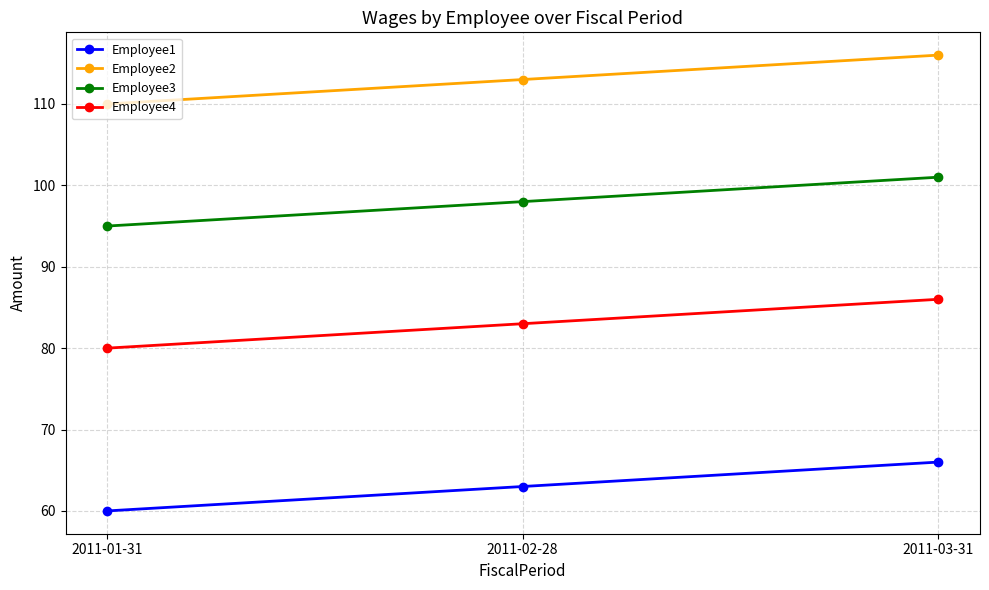

Is the value of Employee3 at 2011-01-31 greater than the value of Employee1 at 2011-02-28?

Yes